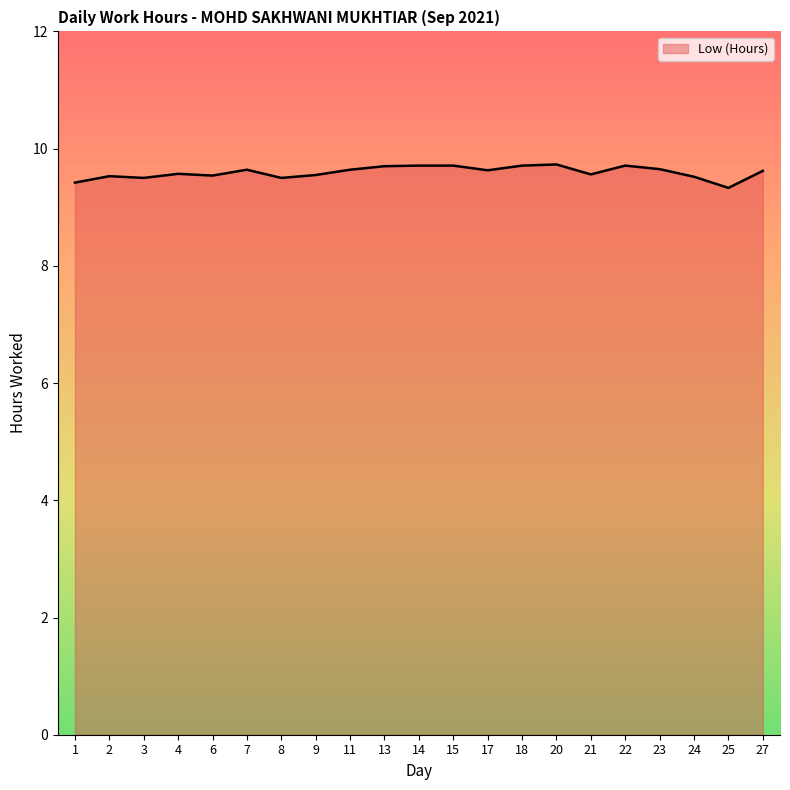

True or false: the data shows 9.5 at 8.

True